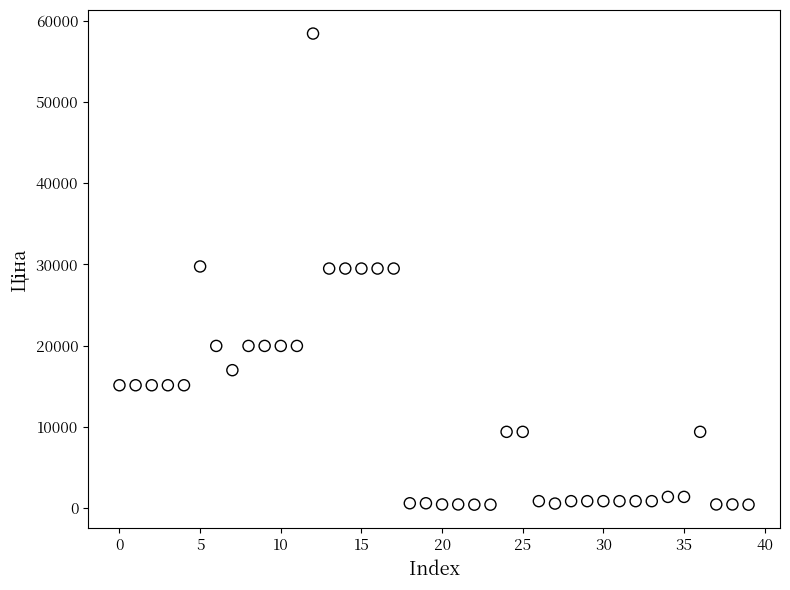

How many points are shown in the scatter plot?

40